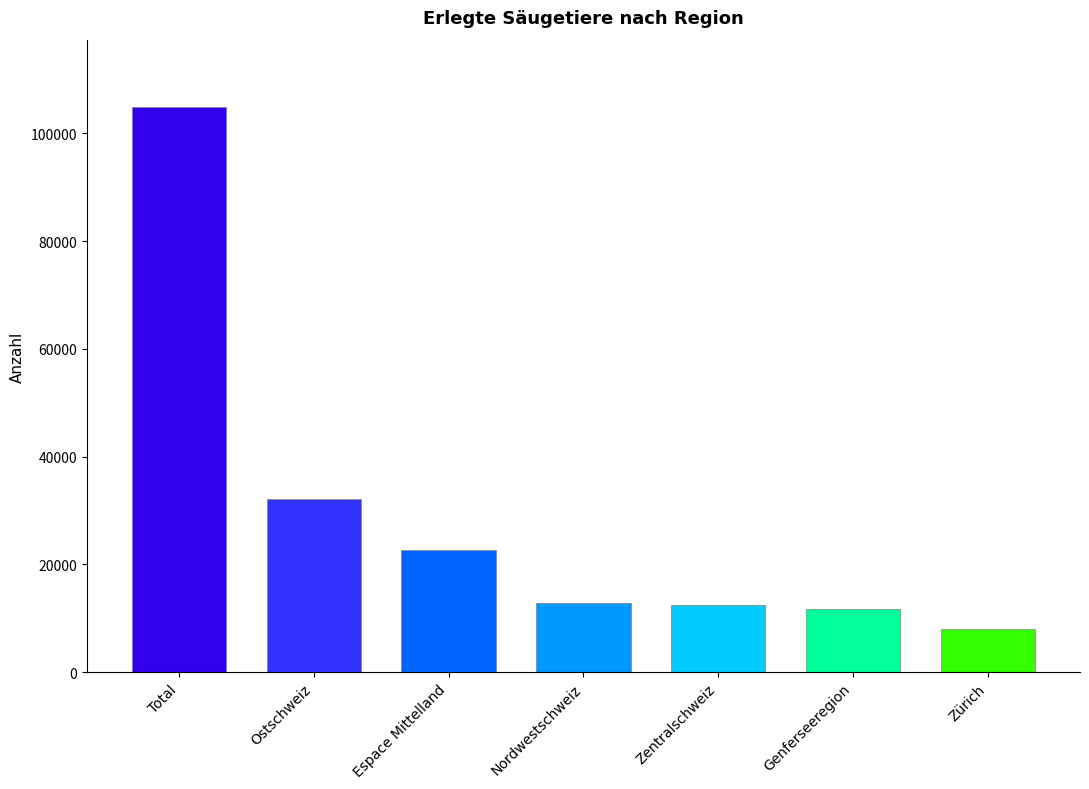

What is the difference between the values at Total and Zentralschweiz?

92337